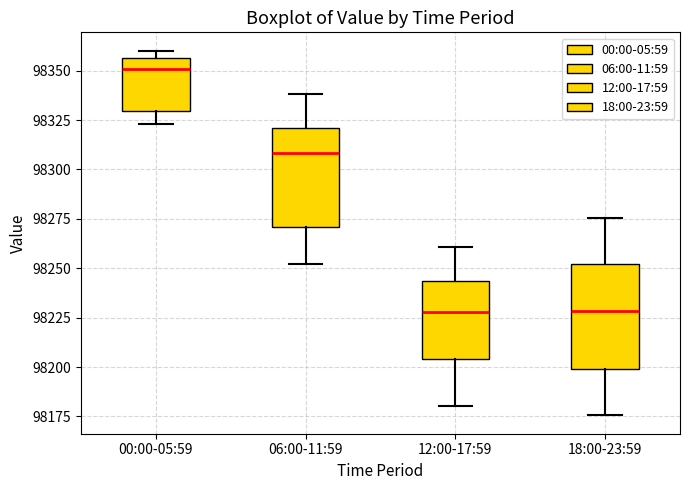

Which box has the highest median line?

00:00-05:59